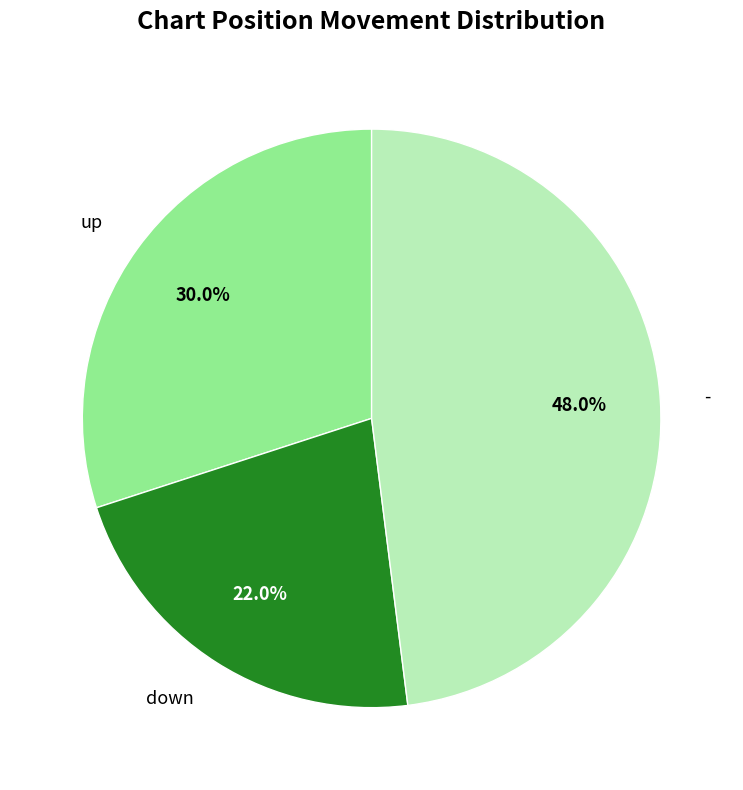

What percentage is the up slice, to the nearest percent?

30%